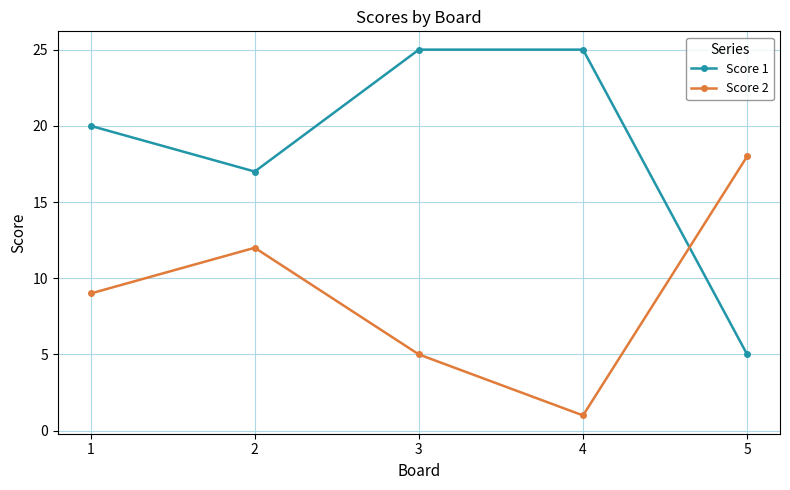

After their last crossing, which series has the higher values: Score 1 or Score 2?

Score 2